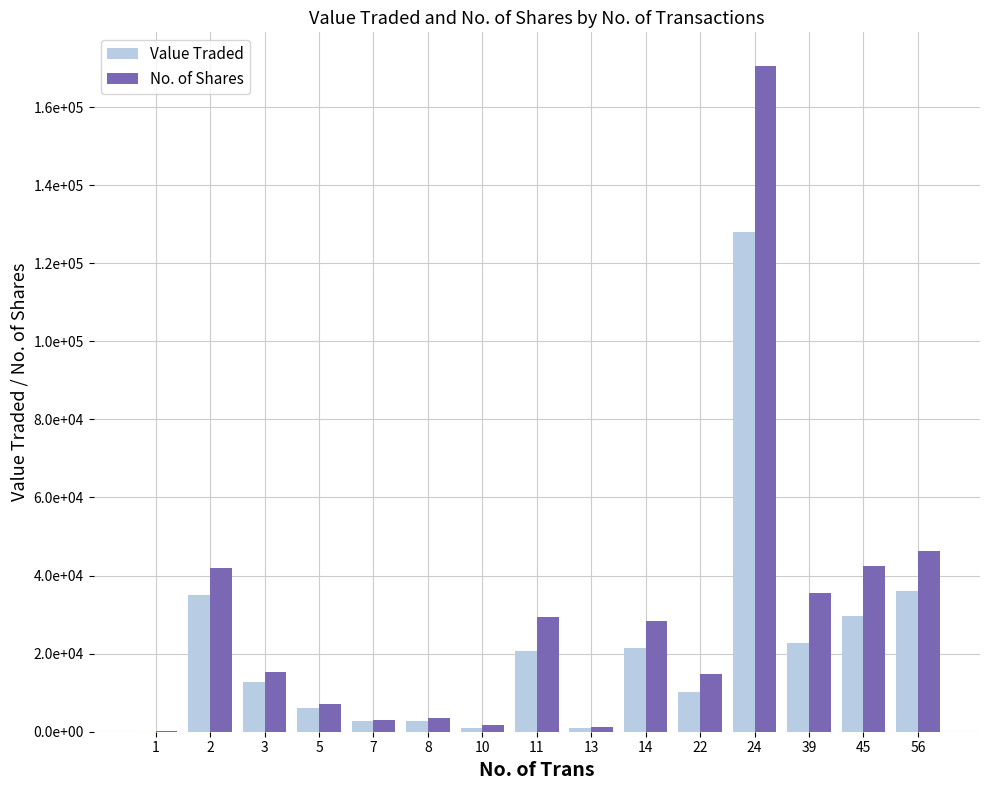

What are all the series names shown in the legend?

Value Traded, No. of Shares